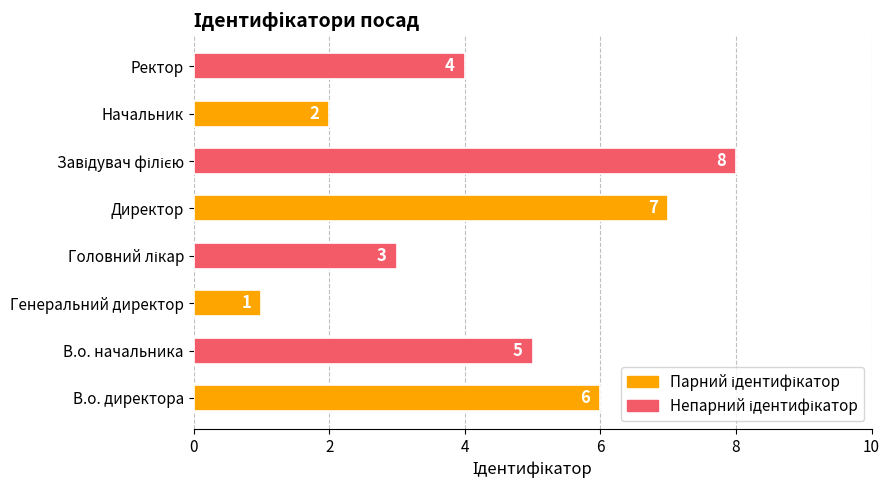

What is the difference between the values at Генеральний директор and Директор?

6